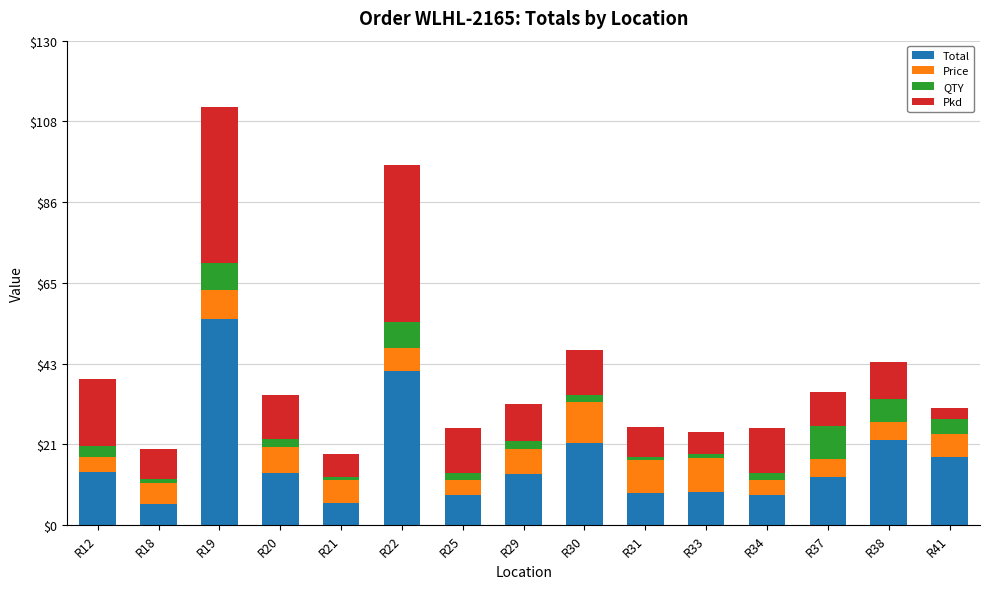

At which category is the sum across all series the highest?

R19